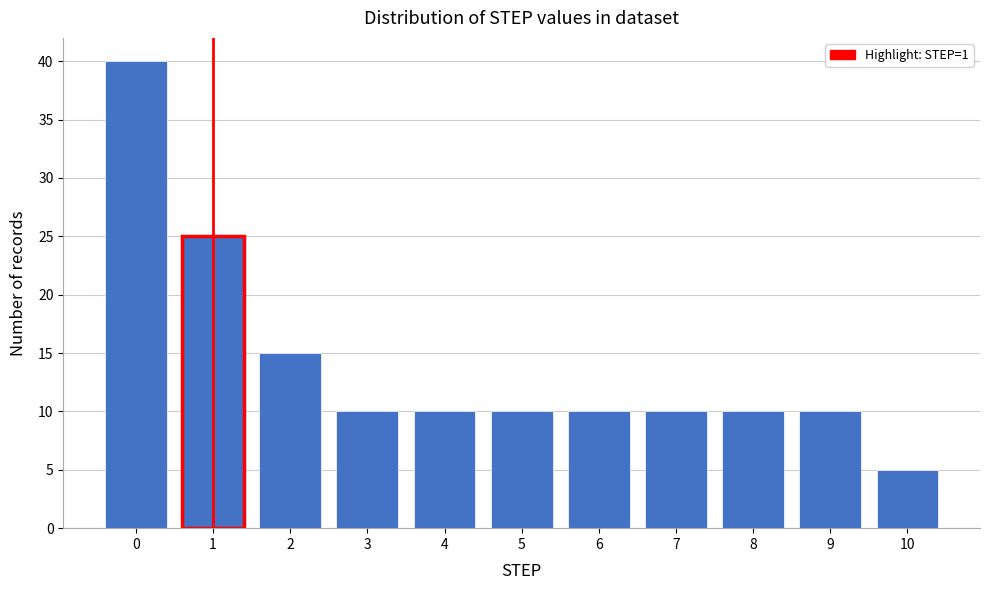

Reading left to right, transcribe all the data shown in this chart.

40	25	15	10	10	10	10	10	10	10	5